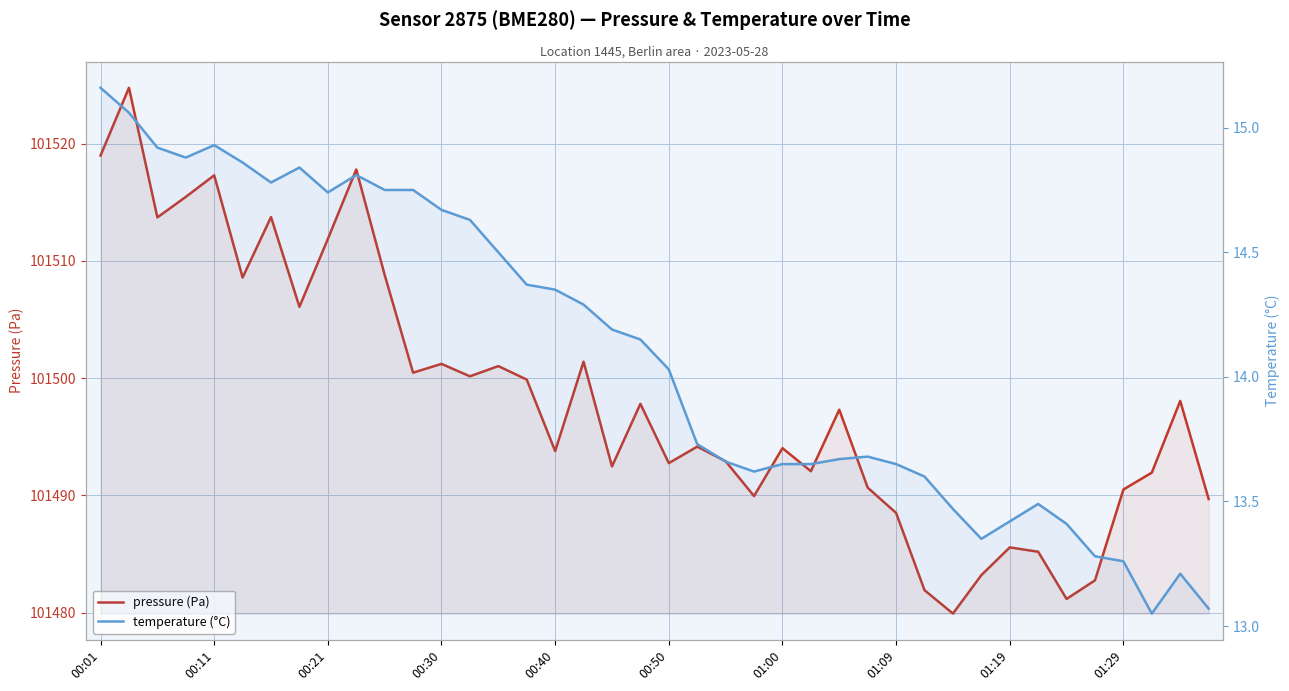

True or false: pressure (Pa) and temperature (°C) cross at least once.

False